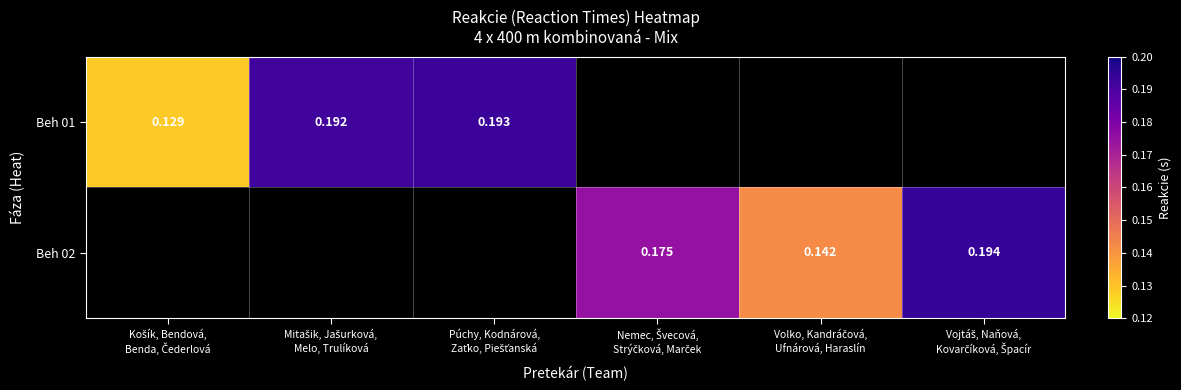

What value does the Beh 01 series have at Mitašik, Jašurková, Melo, Trulíková?

0.2